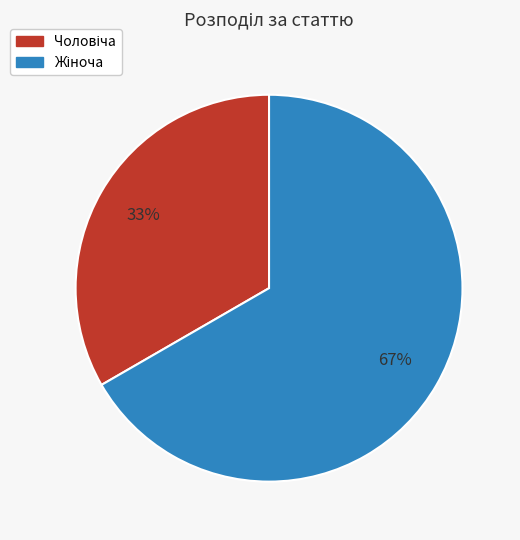

Is there a majority slice in this chart?

Yes